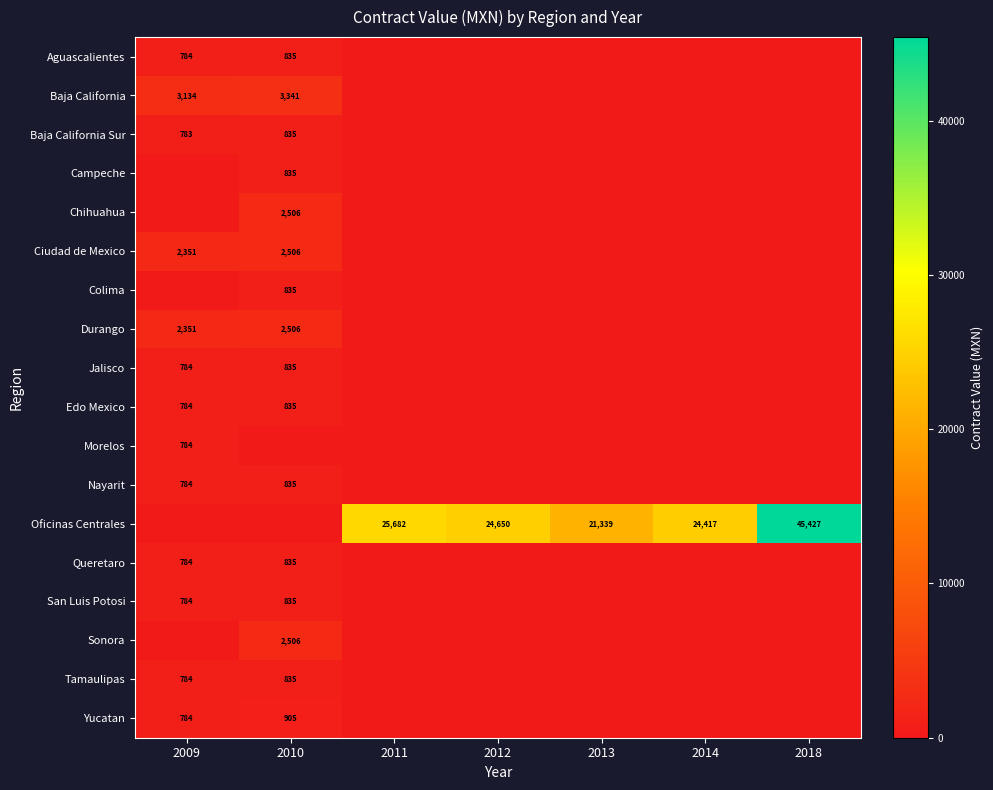

The Baja California series shows 3341 at 2010. True or false?

True